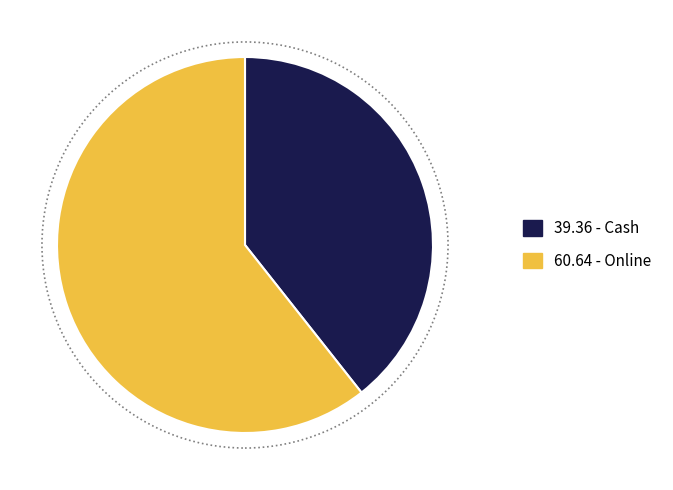

Does any single category account for the majority?

Yes